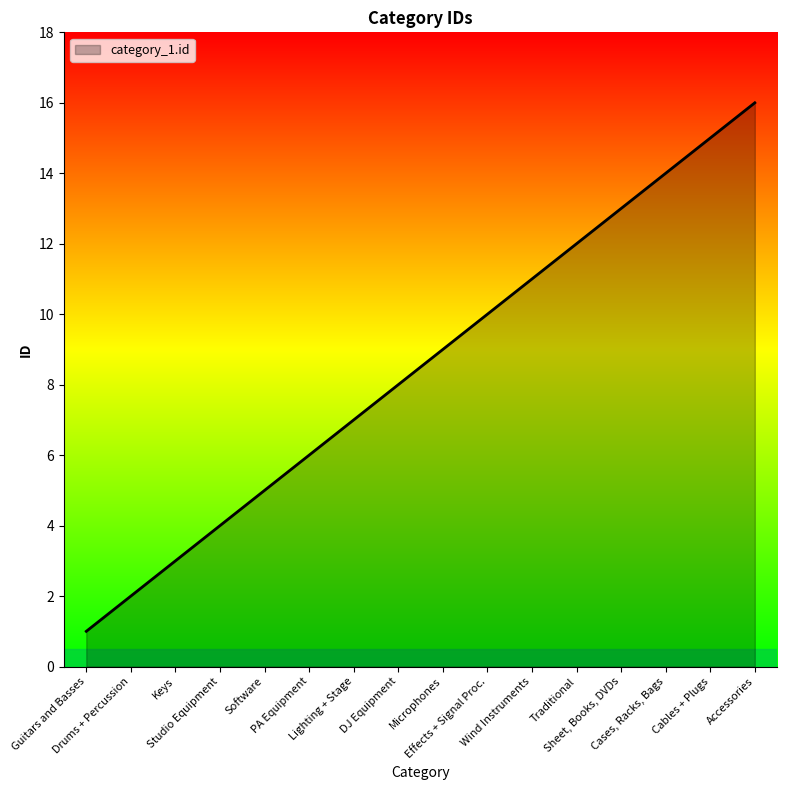

What is the greatest value displayed?

16